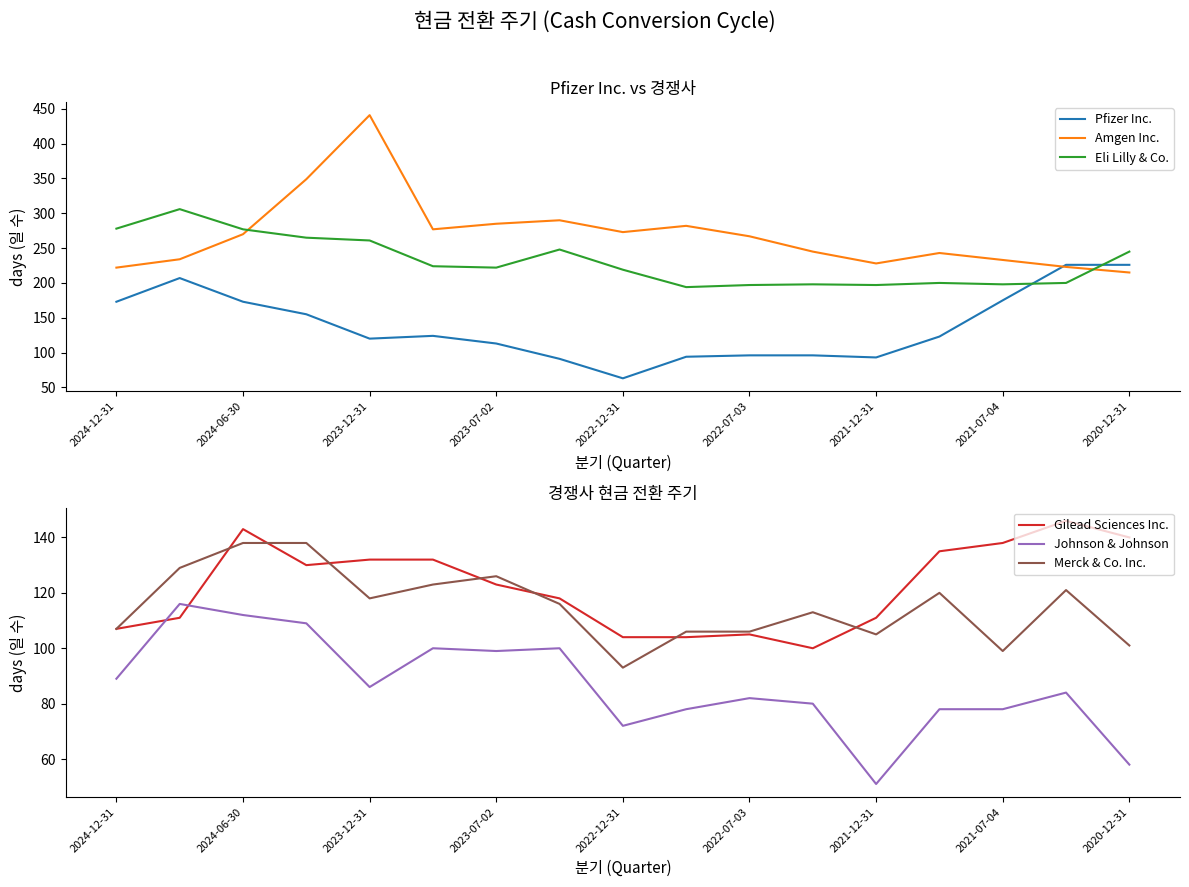

How many times do Eli Lilly & Co. and Pfizer Inc. cross each other?

2